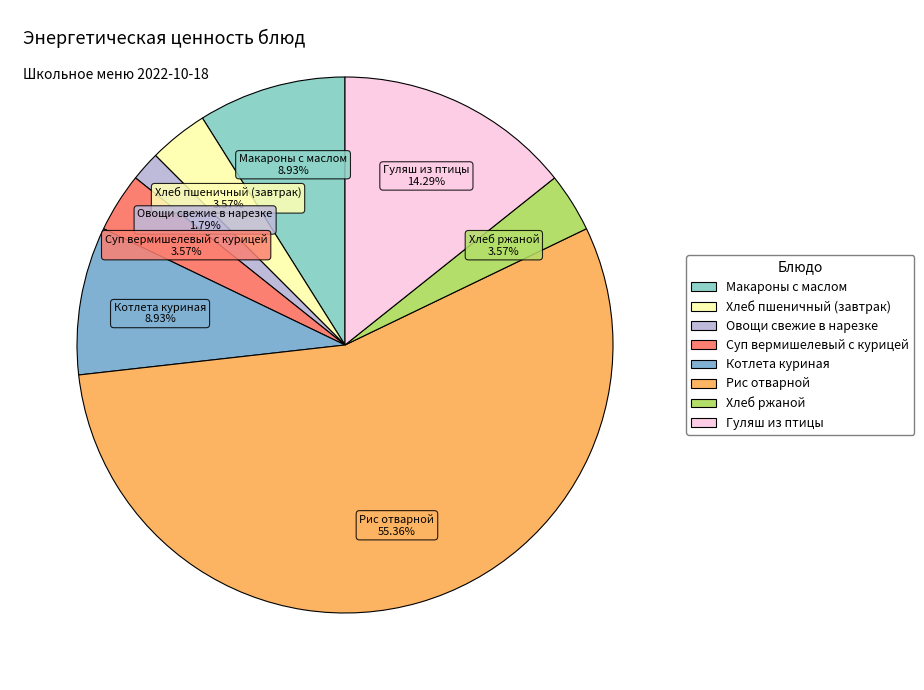

To the nearest percent, what is the average slice percentage?

12%